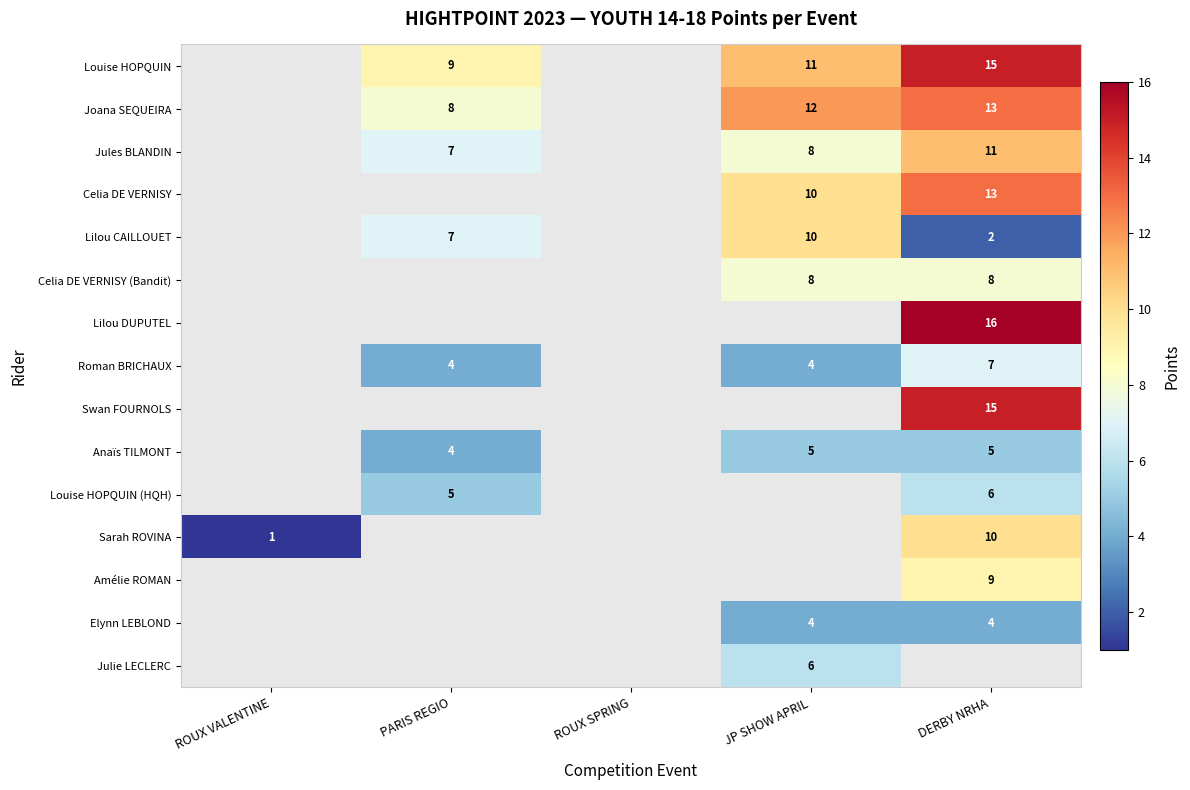

The value of Jules BLANDIN at DERBY NRHA is 19. True or false?

False